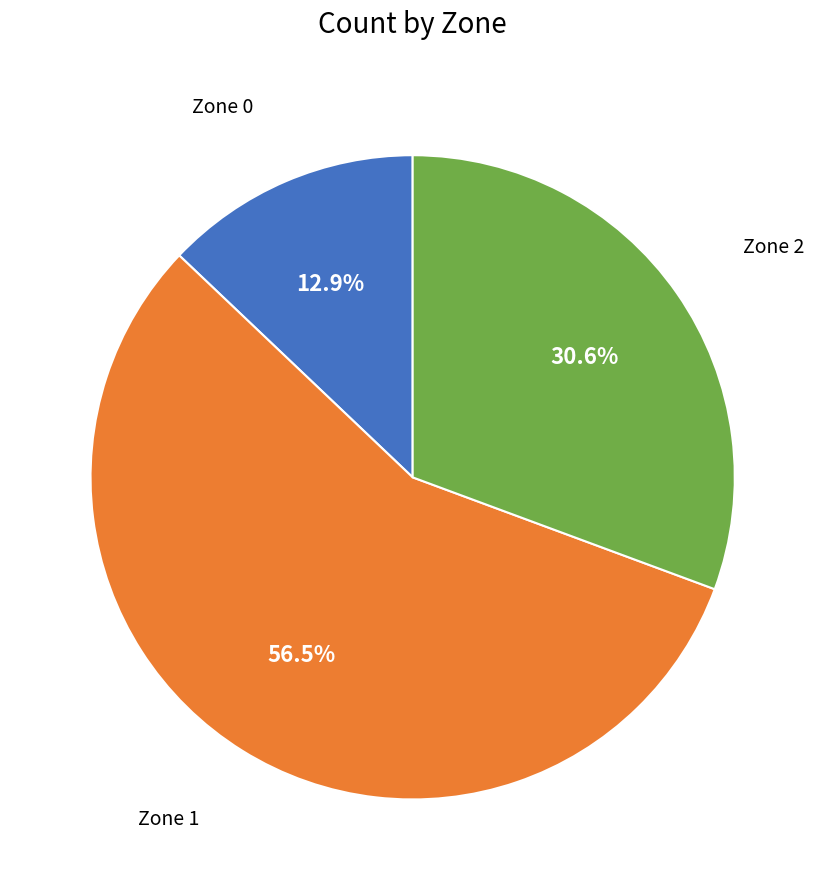

Is there a majority slice in this chart?

Yes